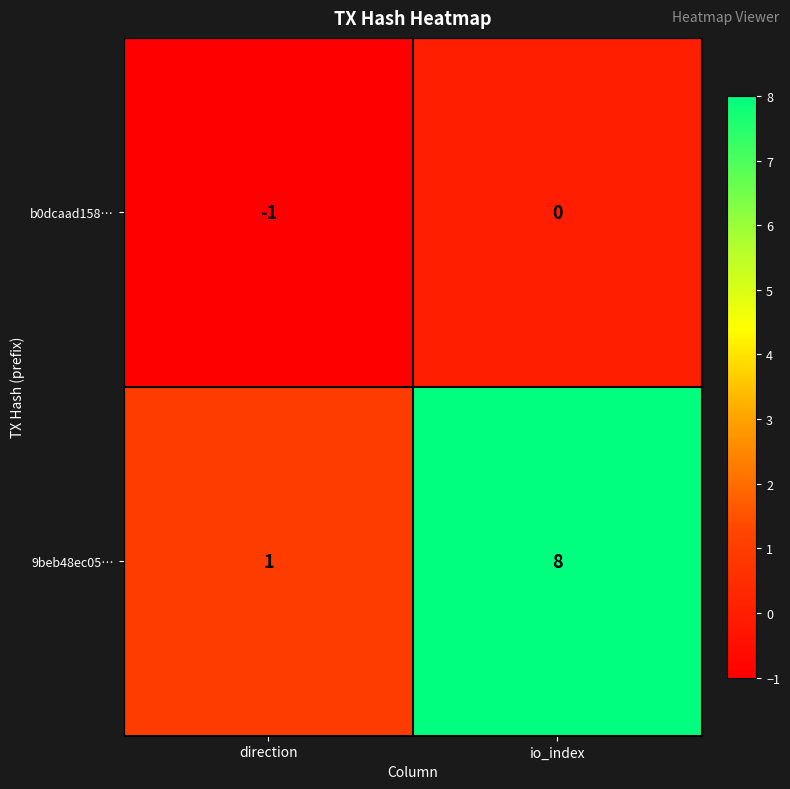

At direction, list the series in order from largest to smallest.

9beb48ec05…, b0dcaad158…